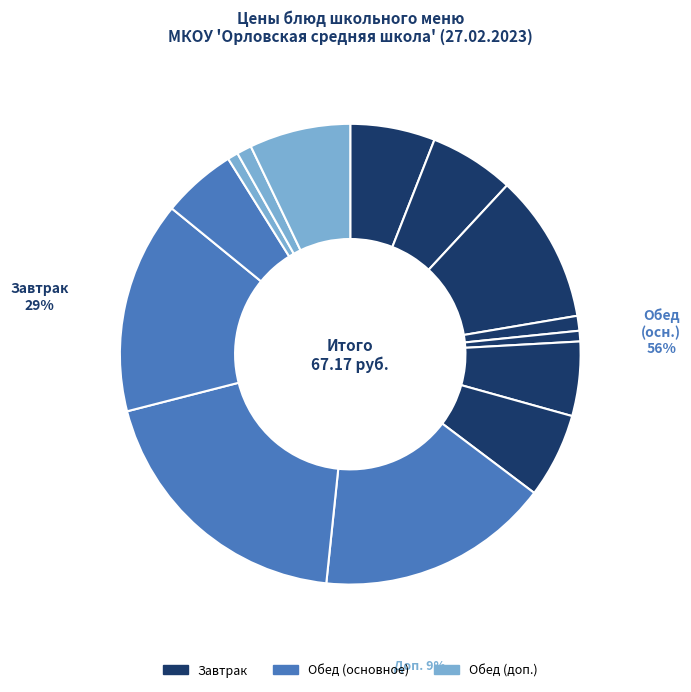

How many slices are in this pie chart?

14